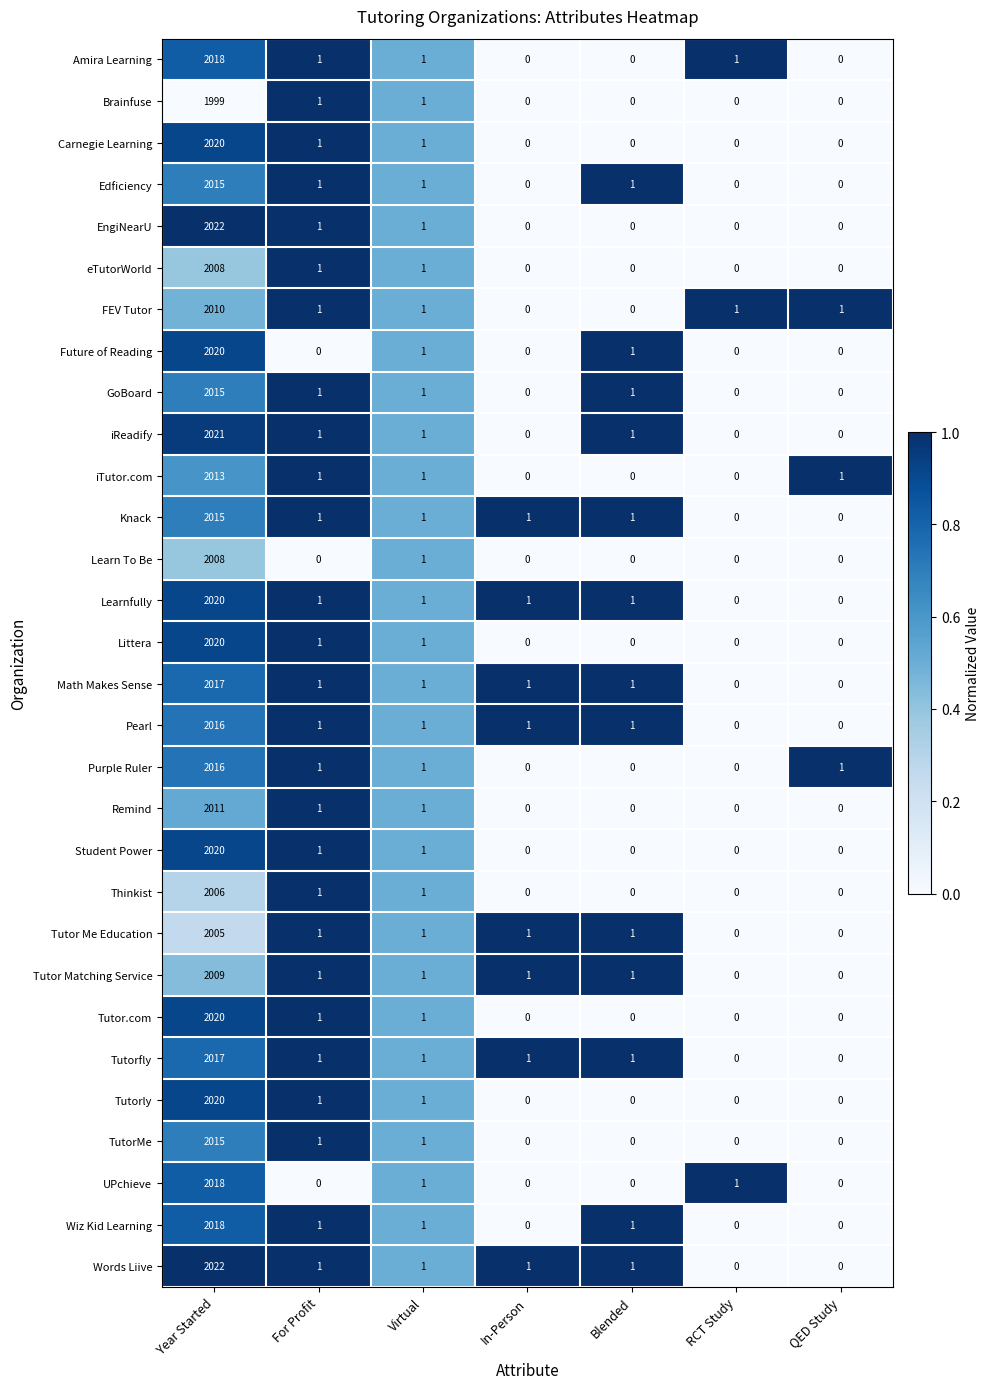

At which category is the sum across all series the highest?

Year Started